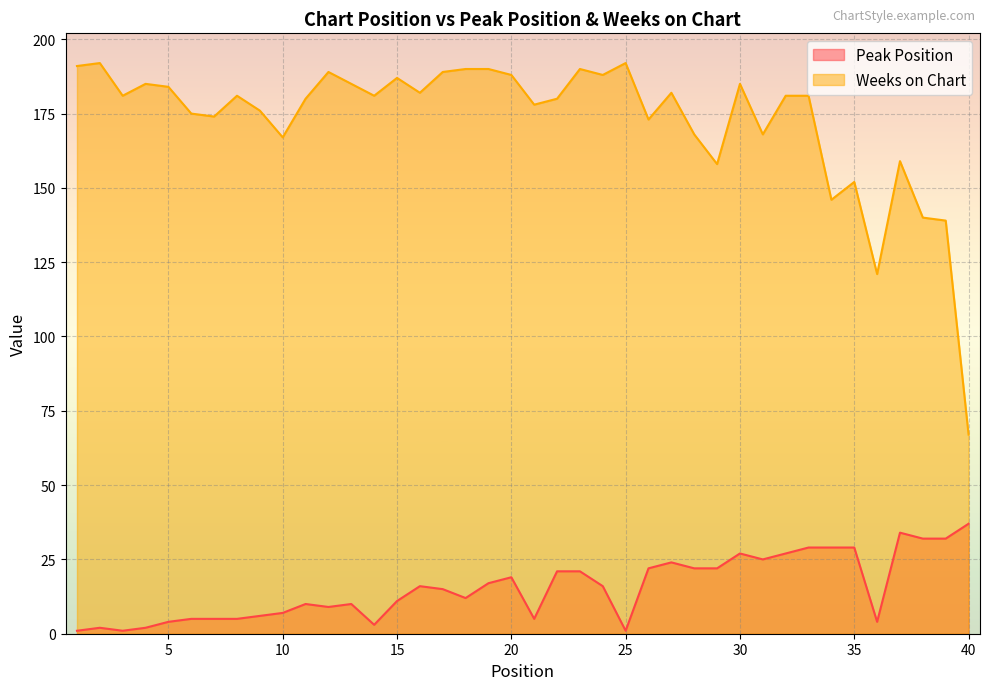

At which label is Peak Position closest to 19?

20